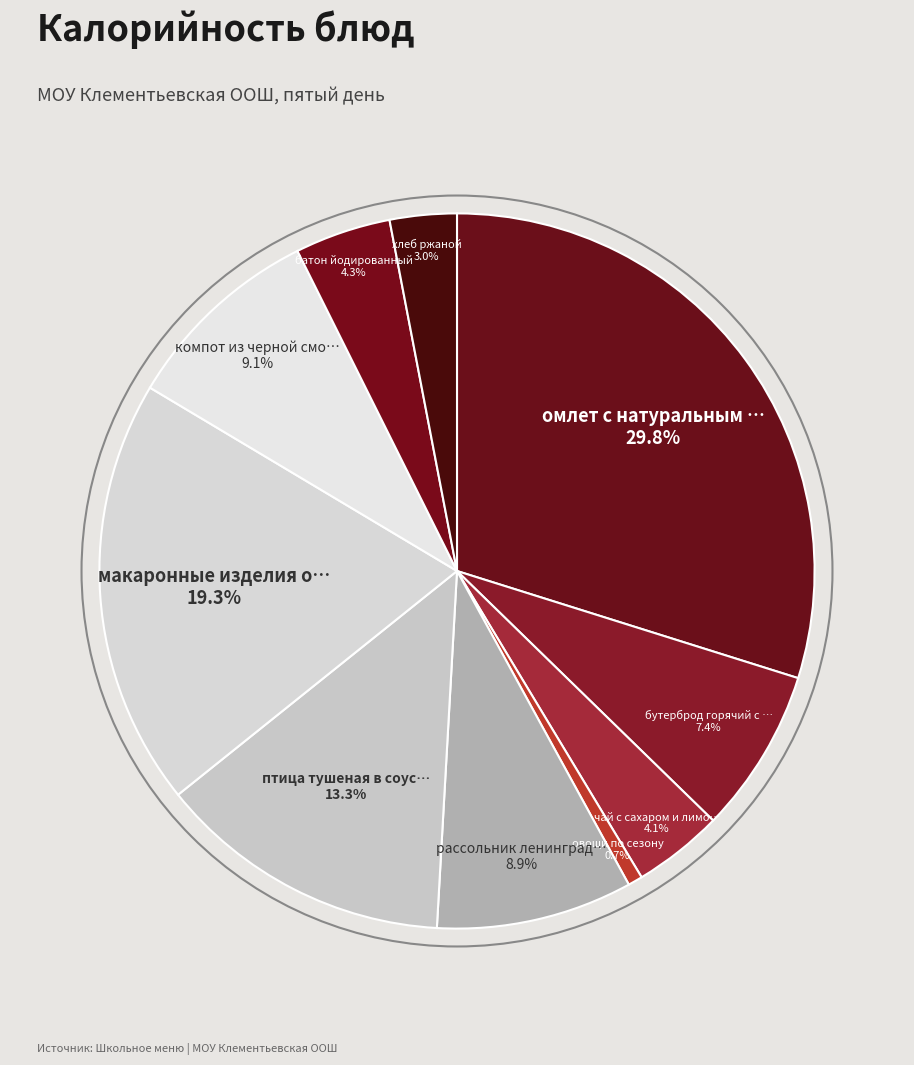

To the nearest percent, what is the average slice percentage?

10%